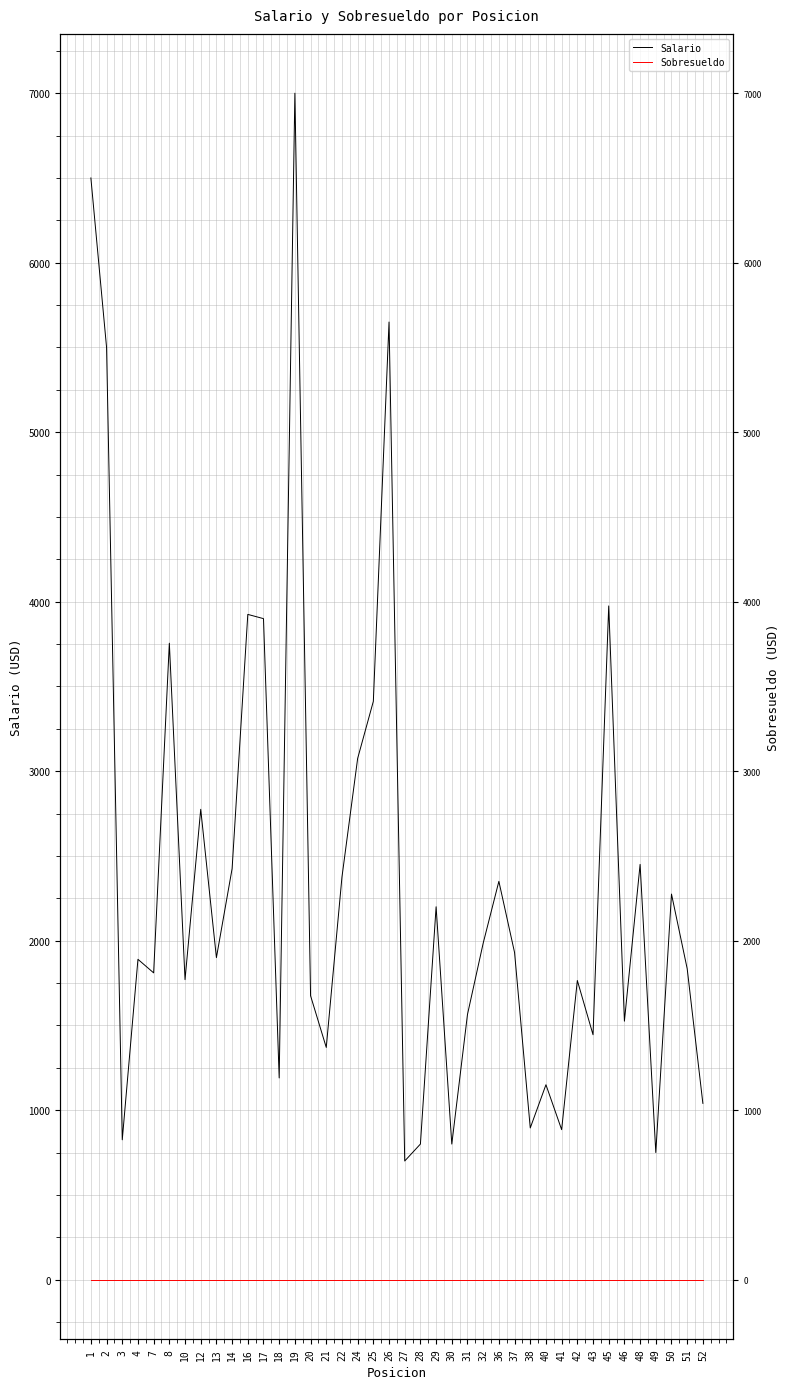

What is the greatest value displayed?

7000